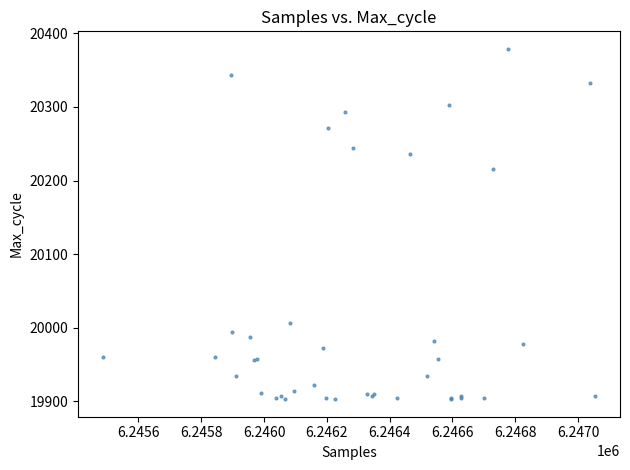

What Y value in the scatter plot is closest to 20141?

20216